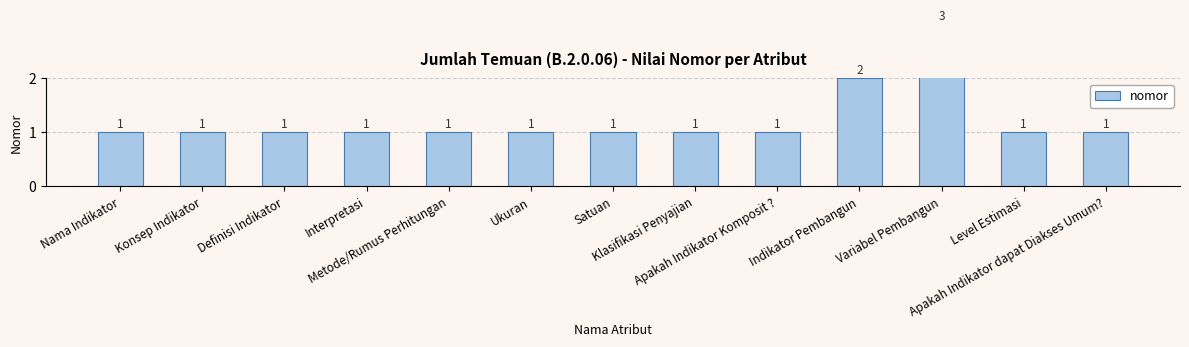

Count the values in the range 1 to 2.

12